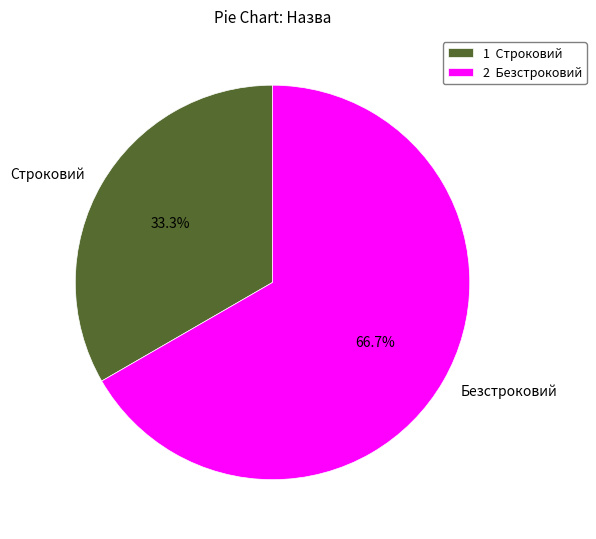

Rank the categories by value from lowest to highest.

Строковий, Безстроковий